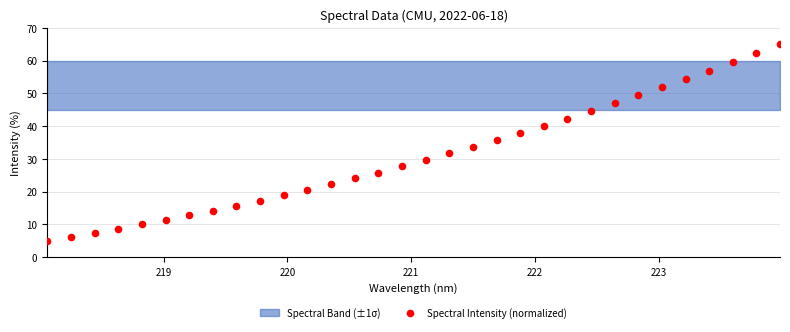

What is the range of X values (max minus min)?

5.9